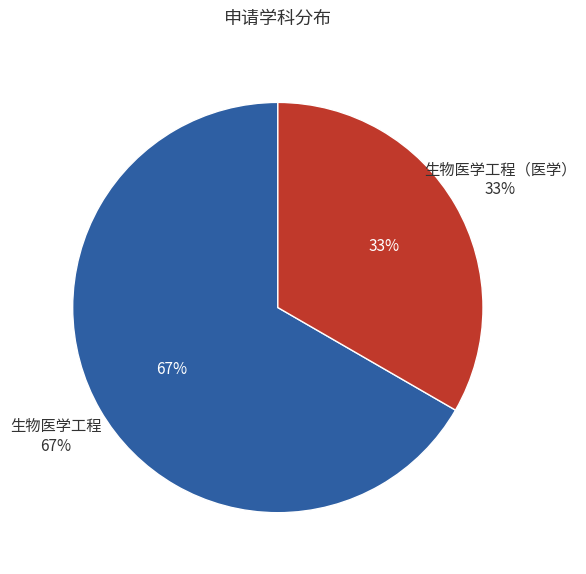

What is the change in value from 生物医学工程 to 生物医学工程（医学）?

-1